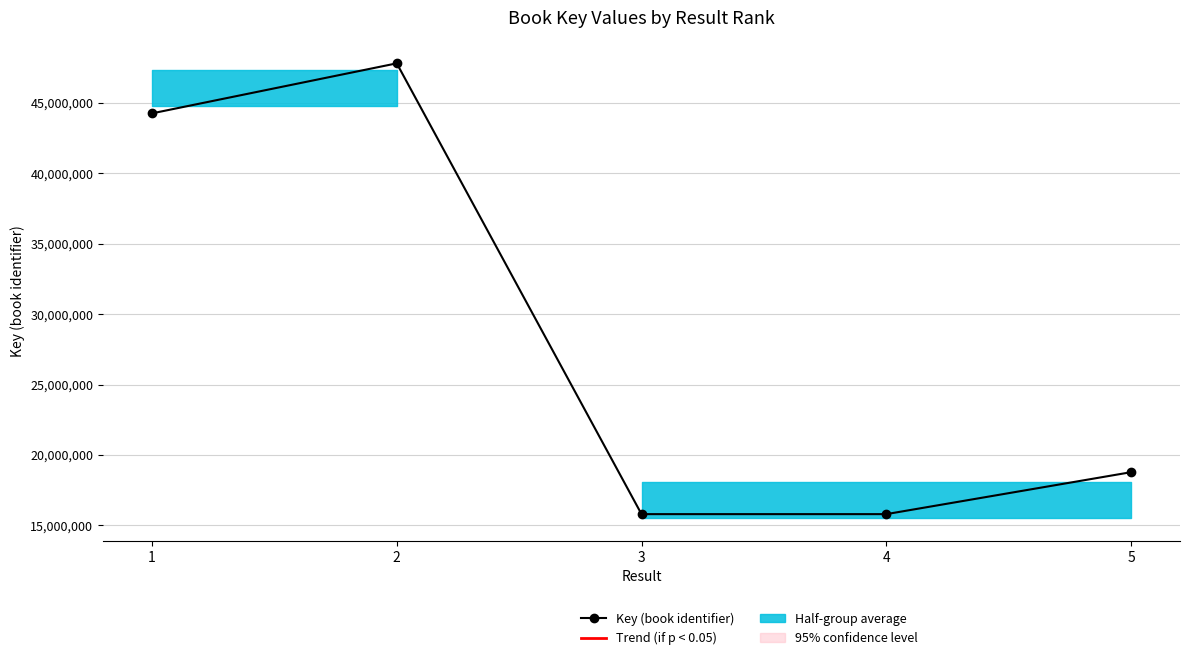

List the labels in order of value, largest first.

2, 1, 5, 4, 3